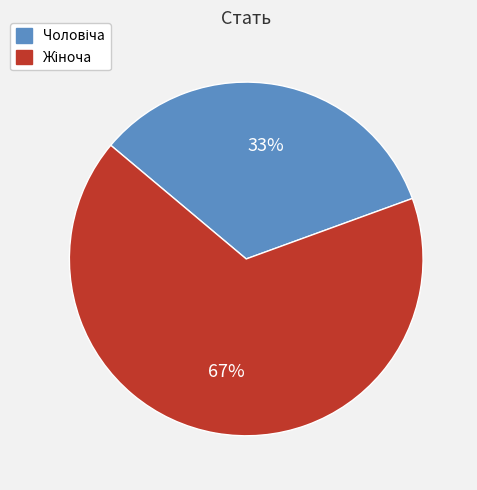

How many slices are in this pie chart?

2